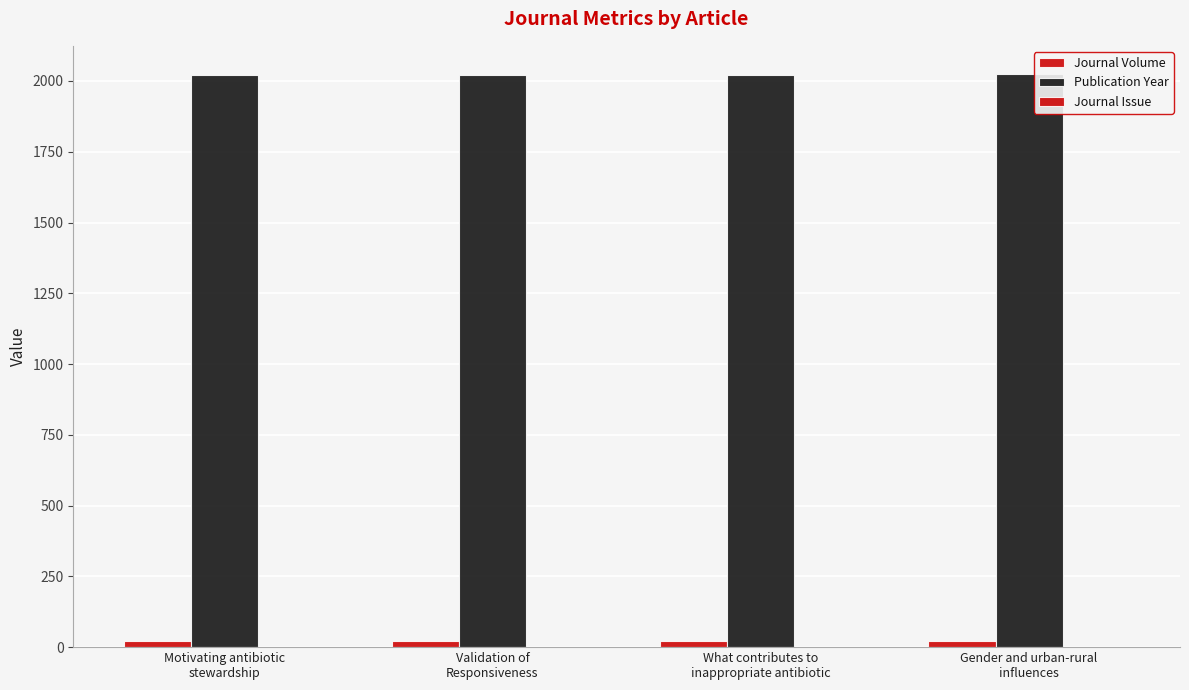

How many groups of bars are there?

4